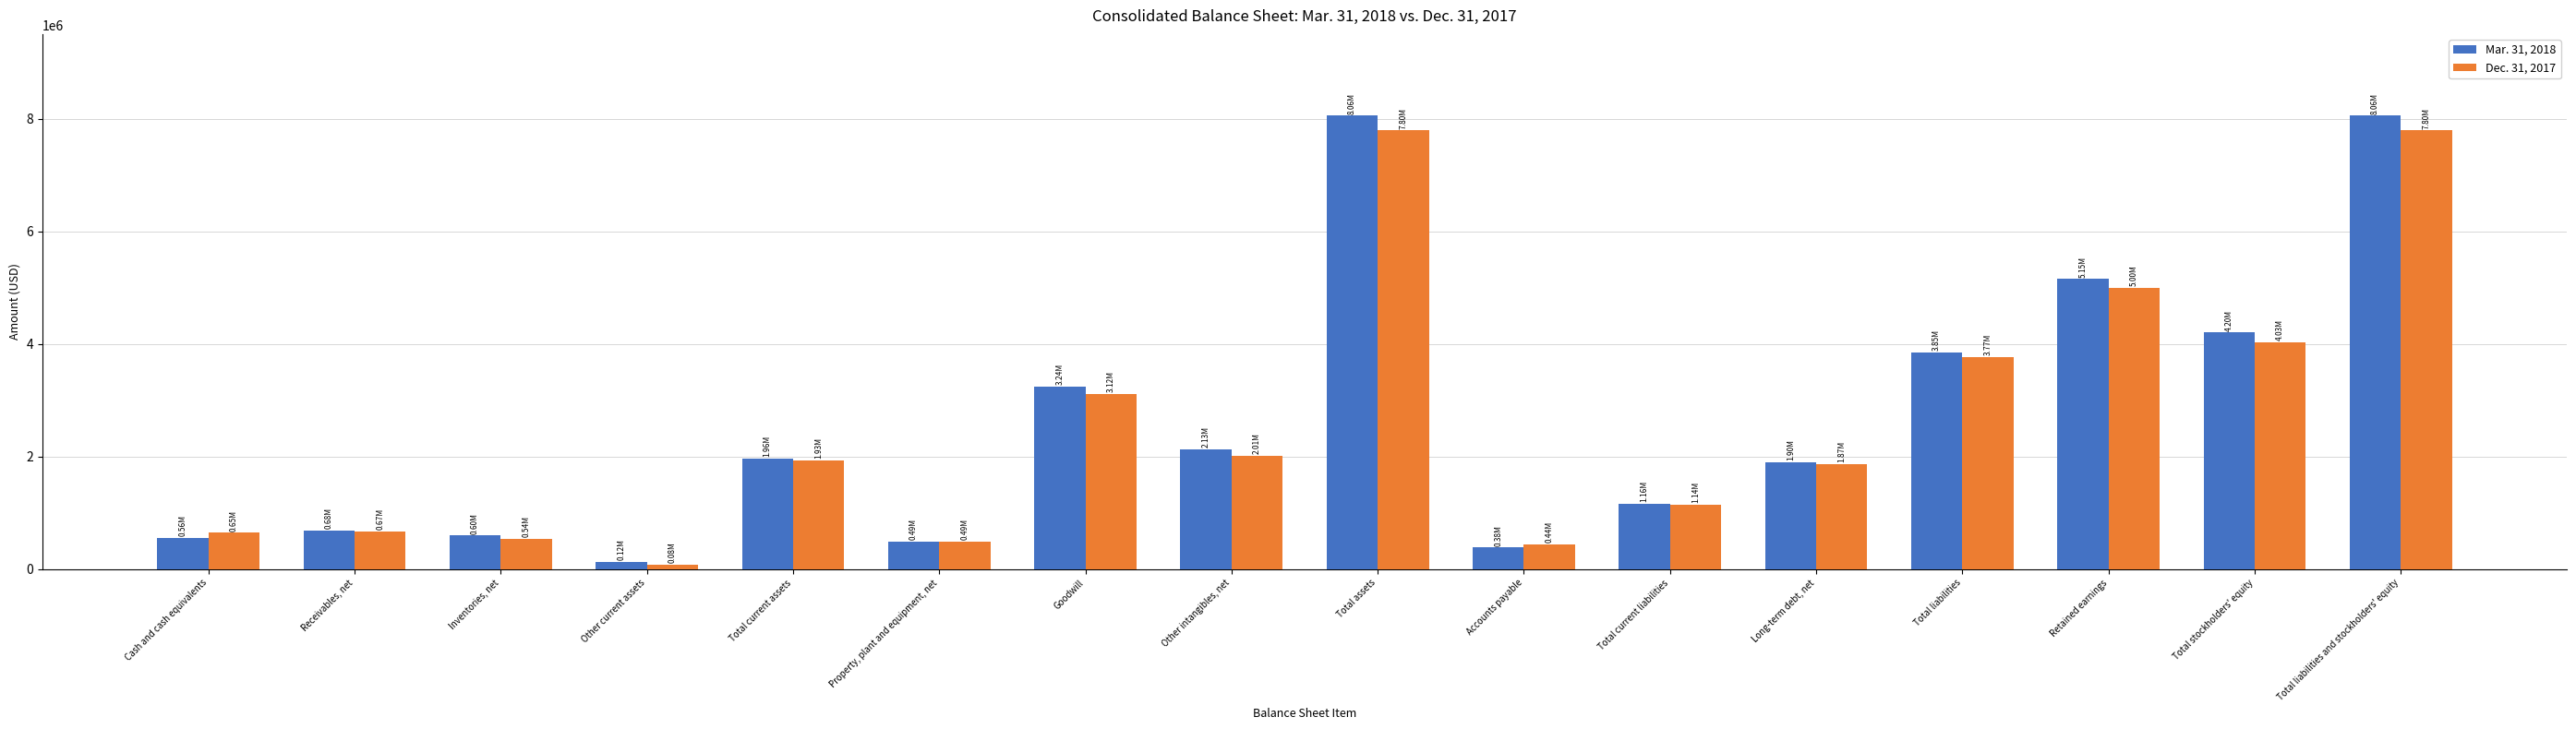

List the series in order of their overall mean, highest first.

Mar. 31, 2018, Dec. 31, 2017